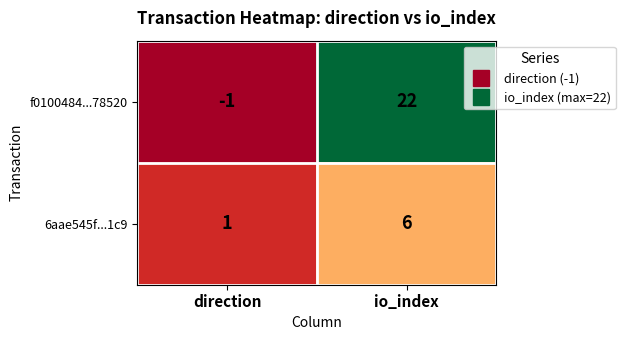

At direction, list the series in order from largest to smallest.

6aae545f...1c9, f0100484...78520